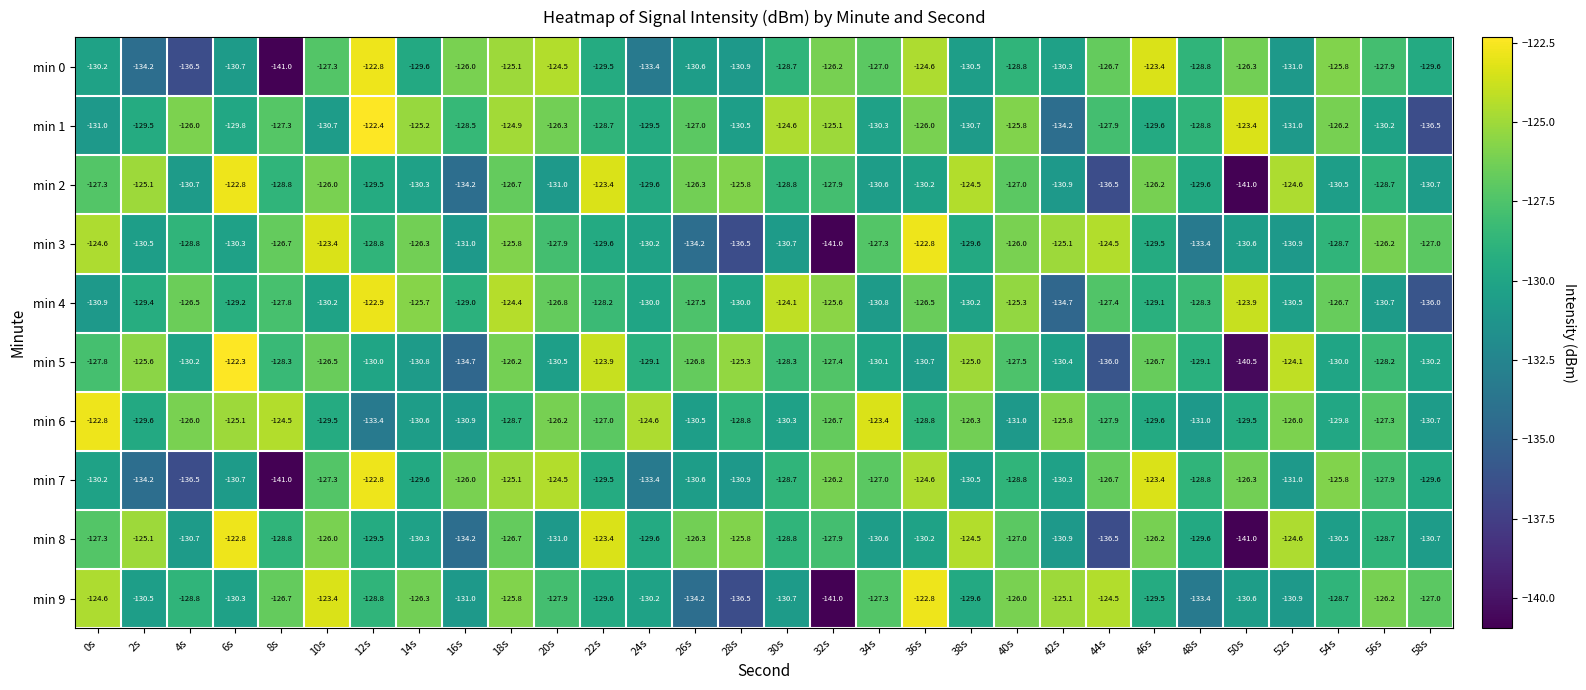

Where does the min 8 series first go above -128?

0s